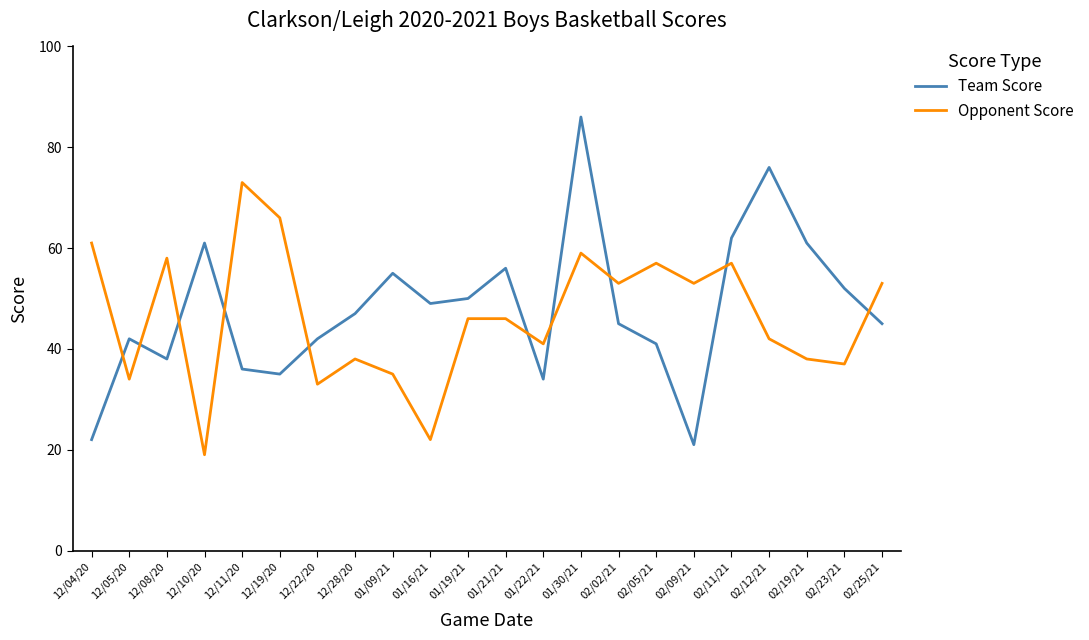

Is it true that Team Score equals 65 at 12/28/20?

False